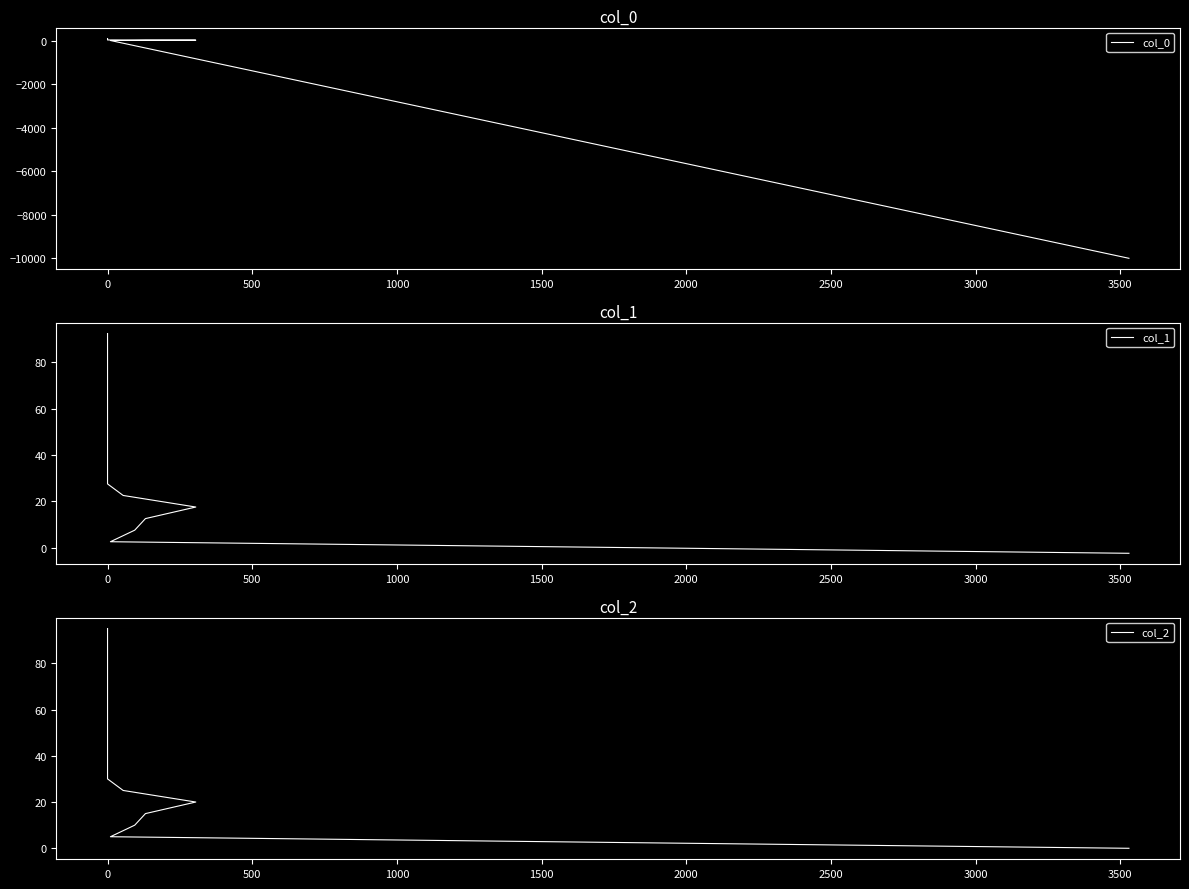

What is the value of the col_0 point at the 19th from the left?

85.0